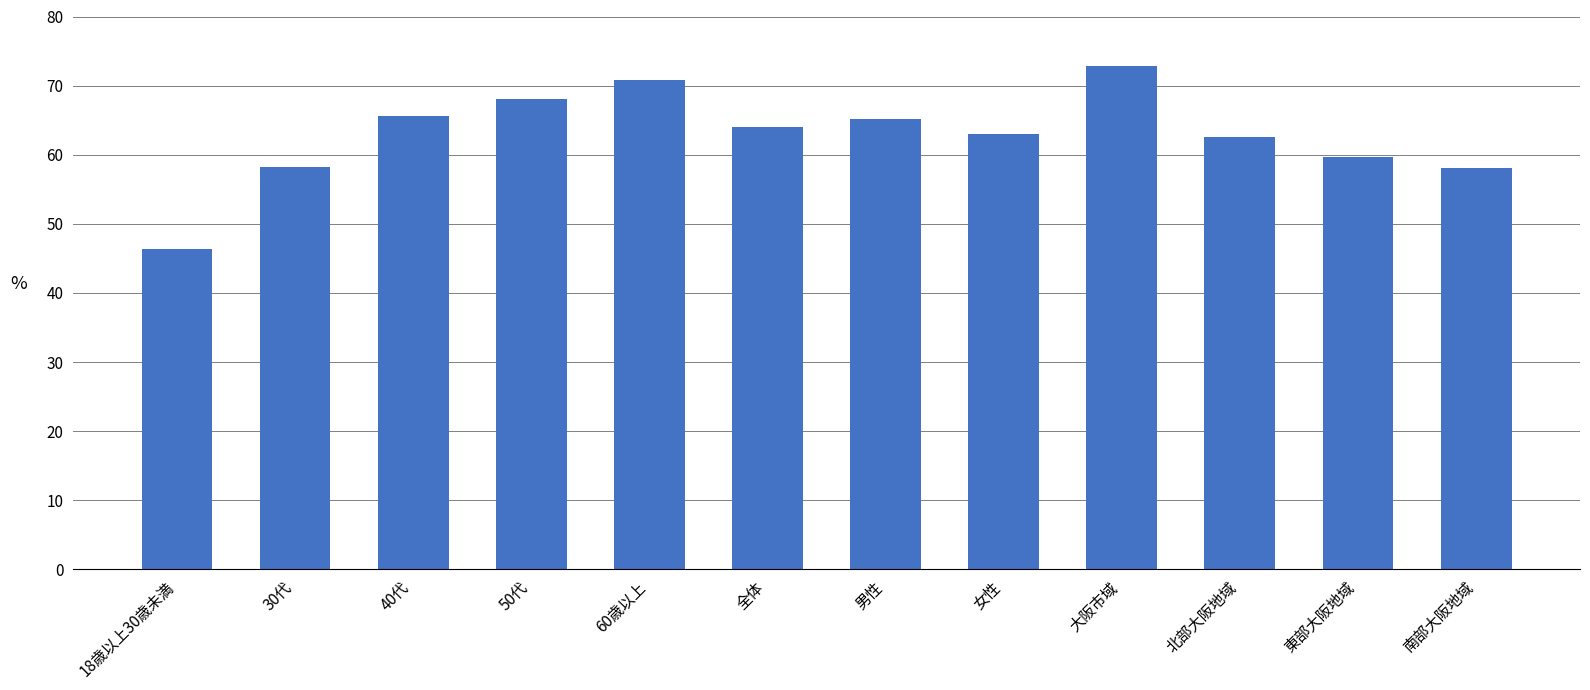

At which category does the chart reach its minimum across all series?

18歳以上30歳未満